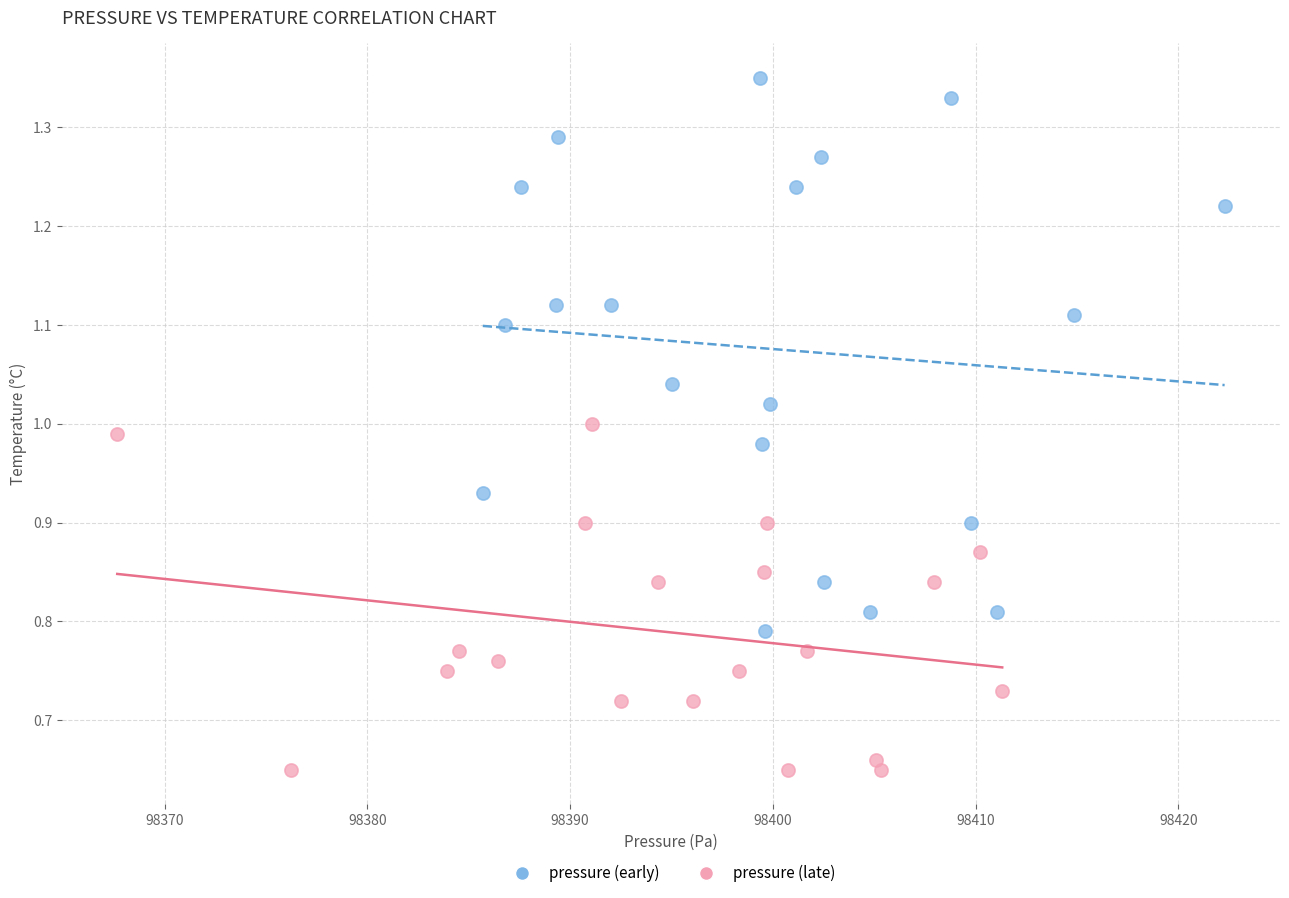

Which series reaches the maximum Y coordinate?

pressure (early)